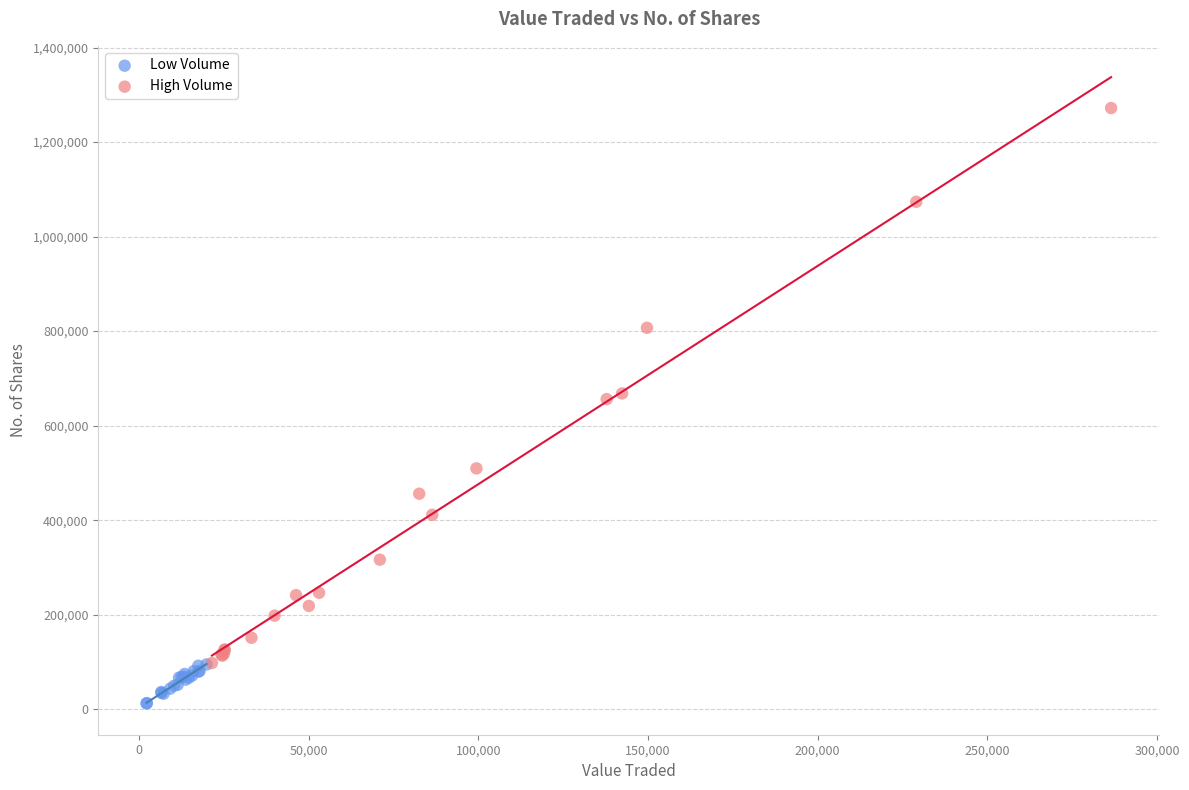

Which series contains the lowest Y value?

Low Volume